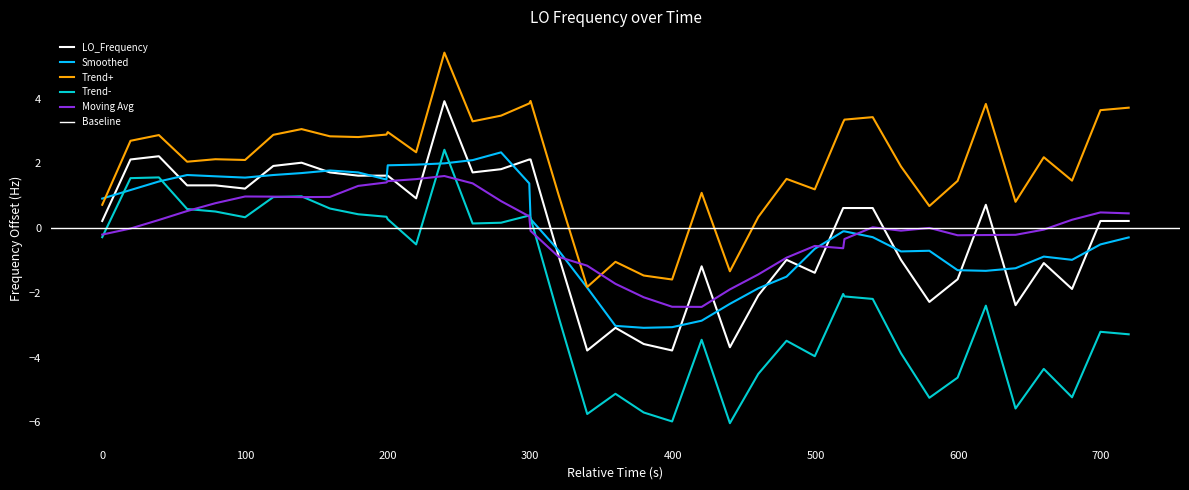

Reading left to right, what are all the values shown in this chart?

0.2	2.1	2.2	1.3	1.3	1.2	1.9	2.0	1.7	1.6	1.6	1.6	0.9	3.9	1.7	1.8	2.1	2.1	-0.9	-3.8	-3.1	-3.6	-3.8	-1.2	-3.7	-2.1	-1.0	-1.4	0.6	0.6	0.6	-1.0	-2.3	-1.6	0.7	-2.4	-1.1	-1.9	0.2	0.2